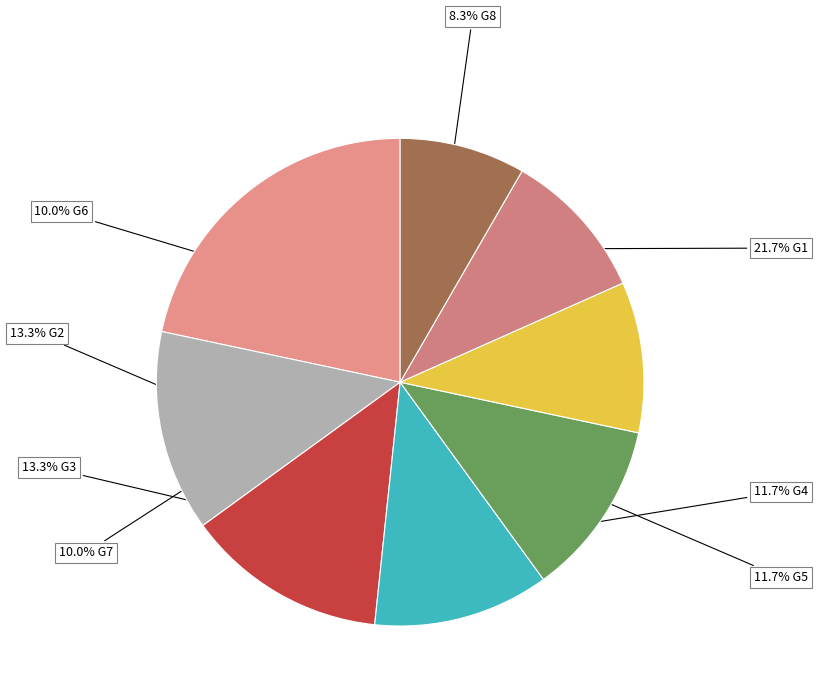

How many segments does this pie chart have?

8